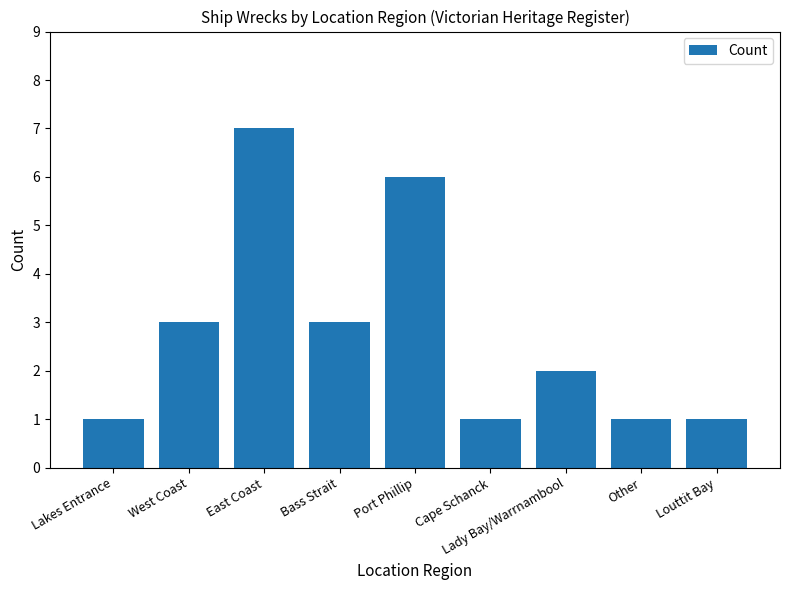

What is the sum of all values?

25